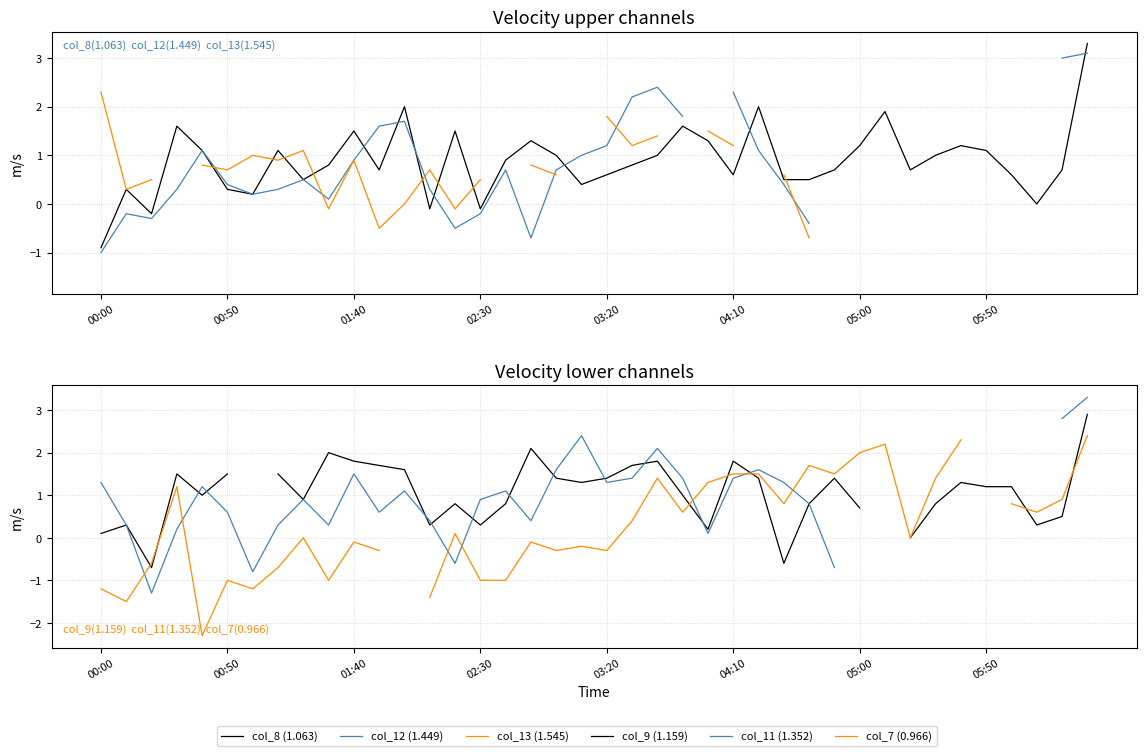

What position from the left is 00:50?

6